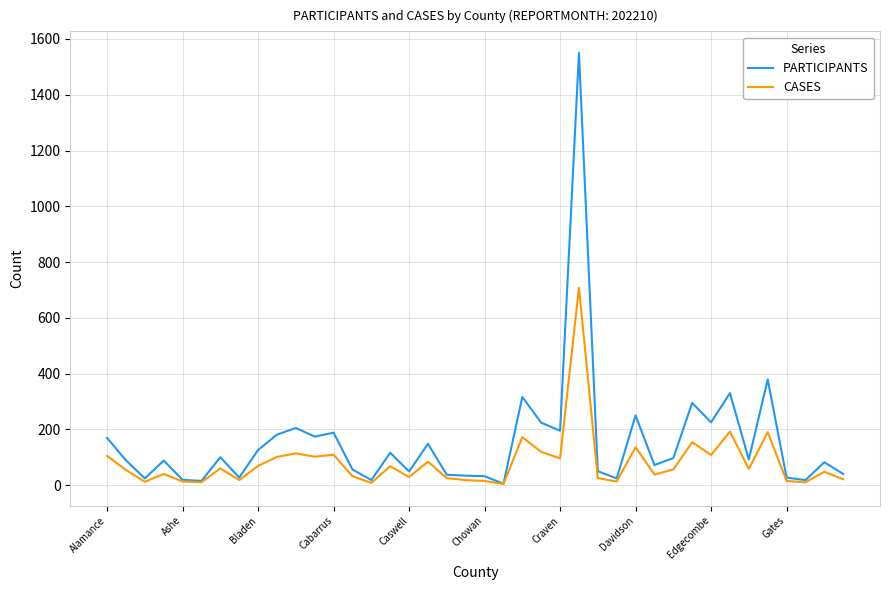

What are all the series names shown in the legend?

PARTICIPANTS, CASES